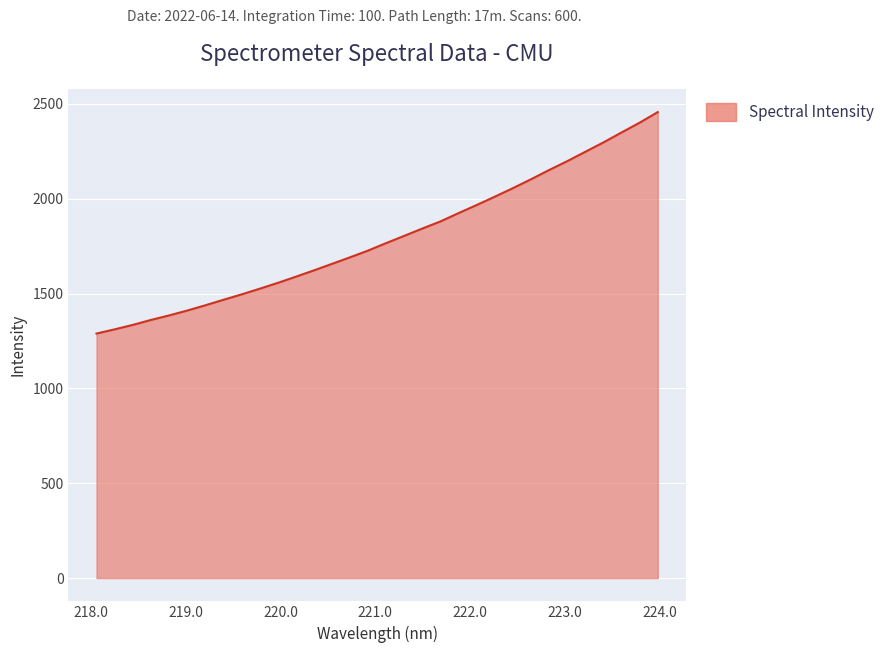

What is the difference between the maximum and minimum values?

1167.9